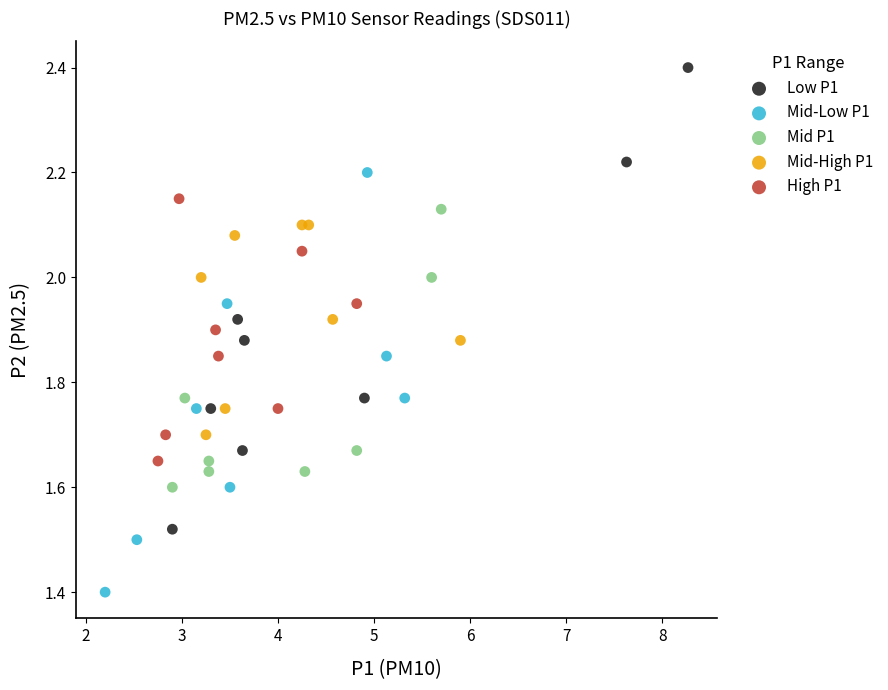

Which series has the widest spread of Y values?

Low P1